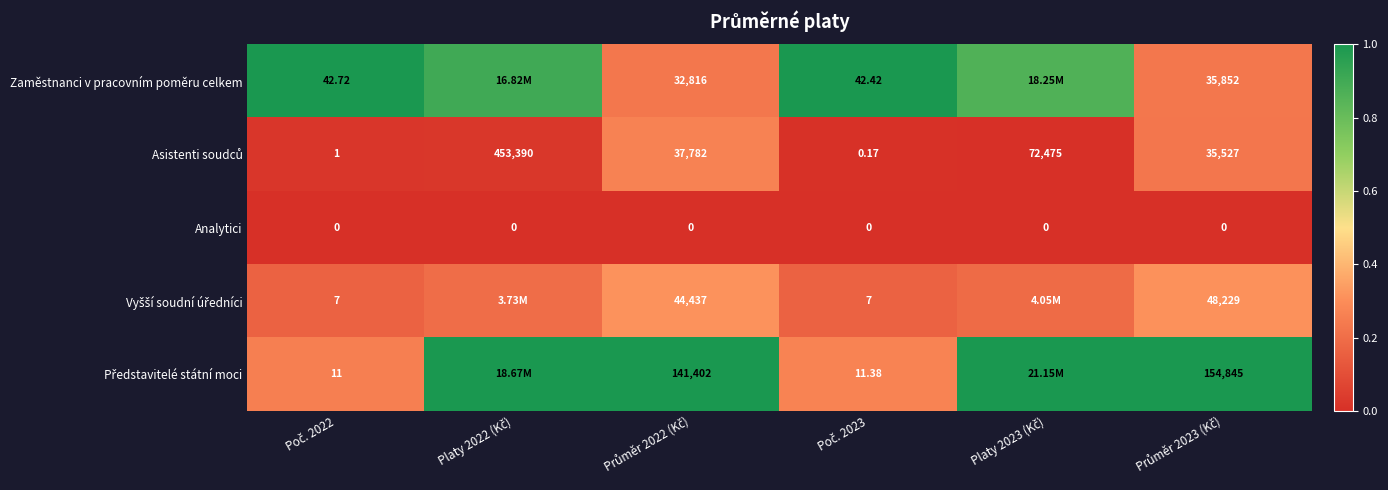

At which category does the chart reach its minimum across all series?

Poč. 2022